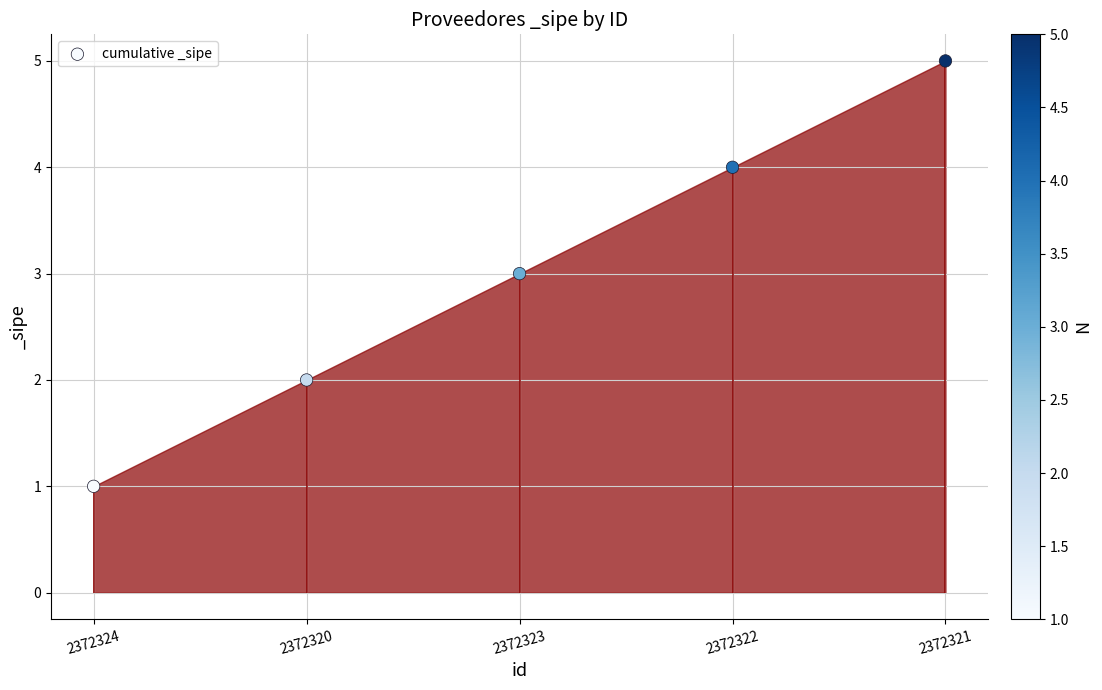

Between 2372324 and 2372322, which is larger?

2372322